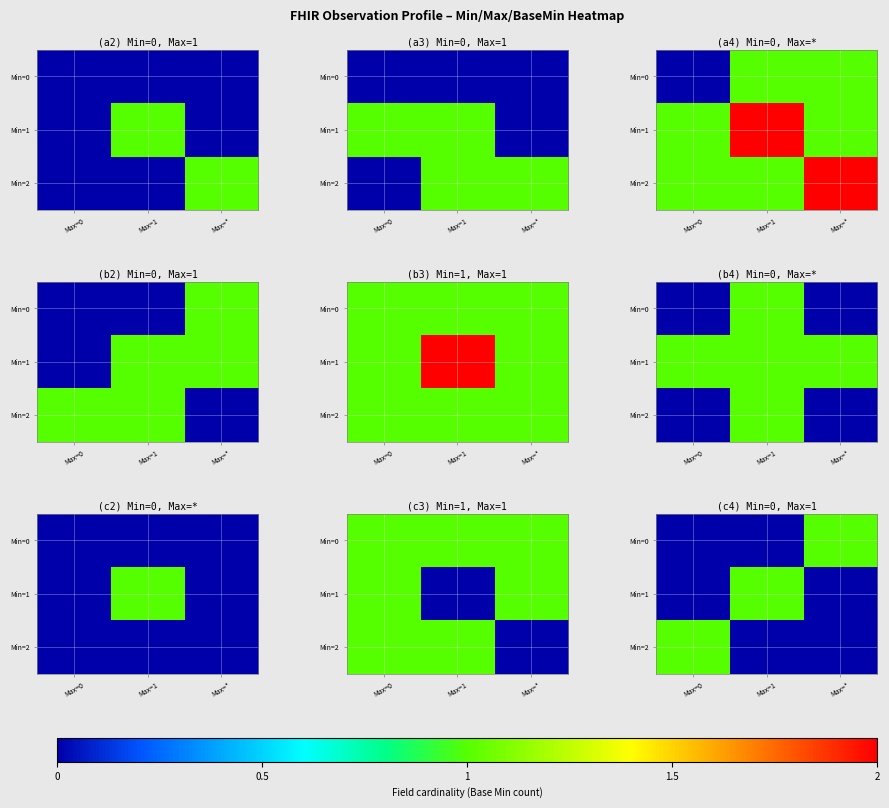

At how many categories does at least one series exceed 0?

3